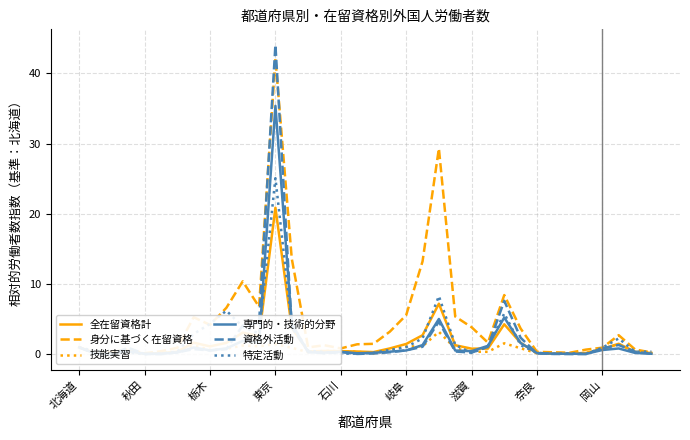

True or false: 専門的・技術的分野 has a value of 0.3 at 15.

True